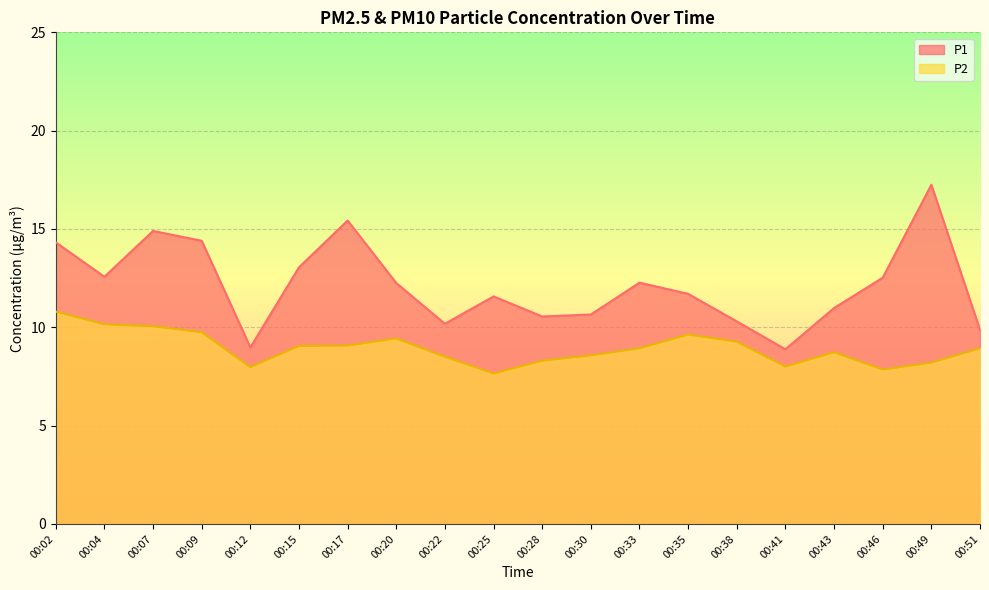

Does the chart display data point markers on the line(s)?

No